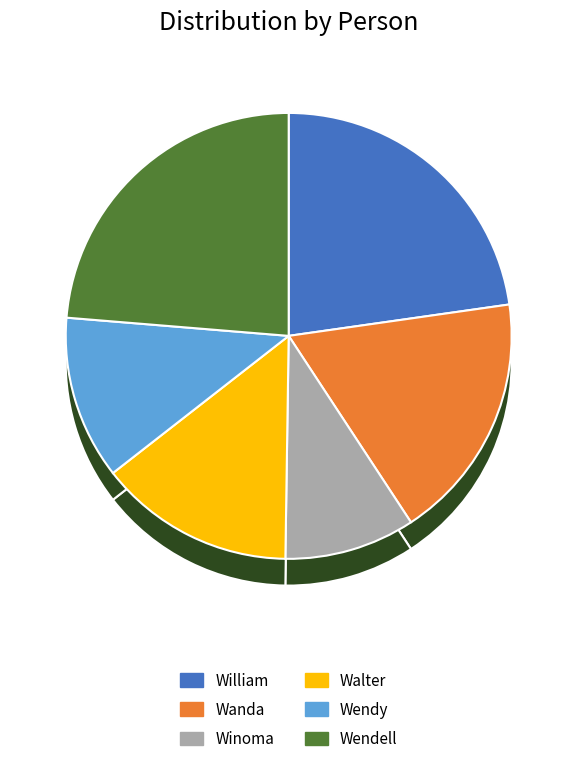

The Wendy slice represents 12% of the pie. True or false?

True